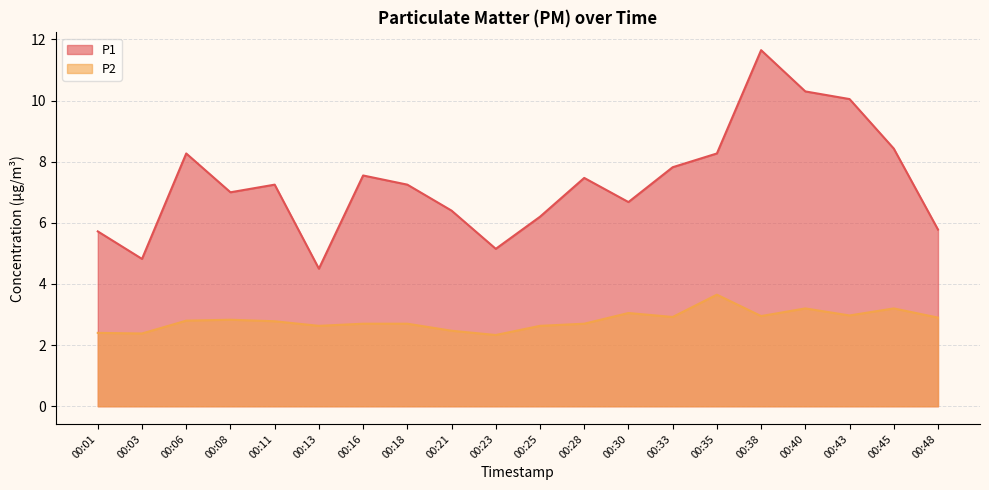

Is the value of P1 at 00:45 greater than the value of P2 at 00:25?

Yes